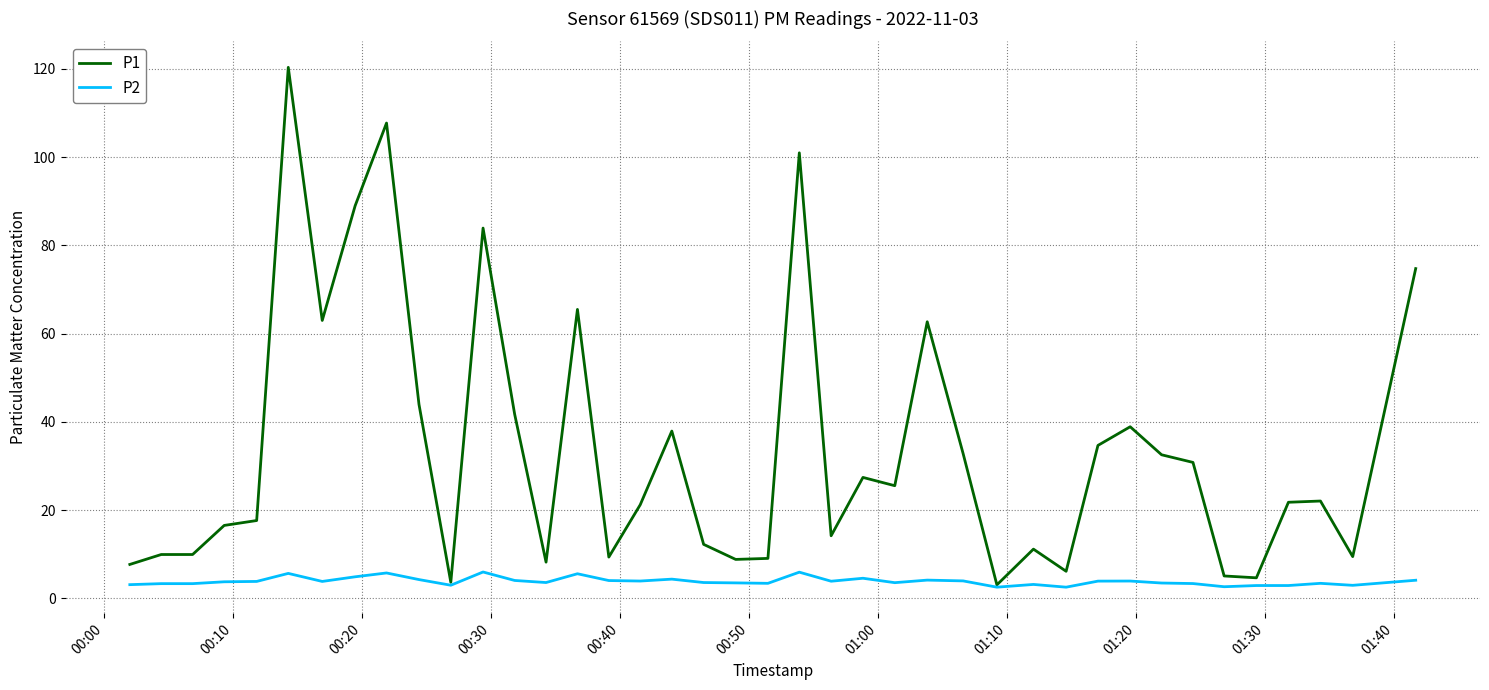

Which series has the largest range (max minus min)?

P1